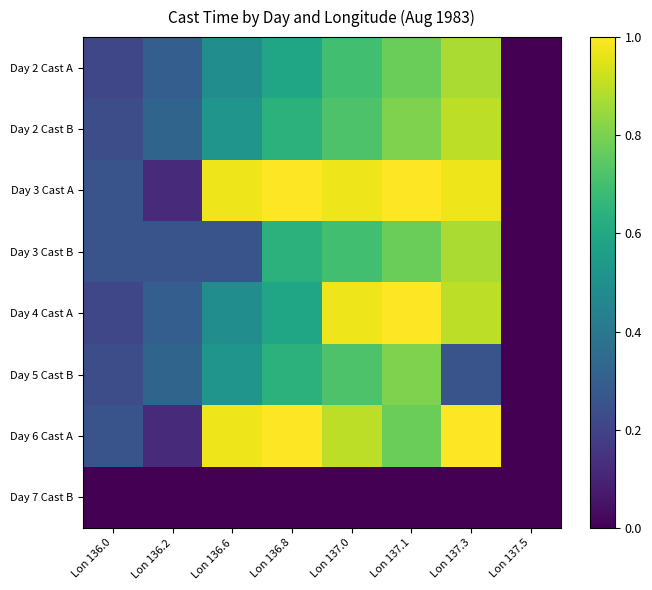

Reading right to left, list all the values displayed in this chart.

Day 2 Cast A: Lon 137.5=0.0	Lon 137.3=0.9	Lon 137.1=0.8	Lon 137.0=0.7	Lon 136.8=0.6	Lon 136.6=0.5	Lon 136.2=0.3	Lon 136.0=0.2
Day 2 Cast B: Lon 137.5=0.0	Lon 137.3=0.9	Lon 137.1=0.8	Lon 137.0=0.7	Lon 136.8=0.6	Lon 136.6=0.5	Lon 136.2=0.3	Lon 136.0=0.2
Day 3 Cast A: Lon 137.5=0.0	Lon 137.3=1.0	Lon 137.1=1.0	Lon 137.0=1.0	Lon 136.8=1.0	Lon 136.6=1.0	Lon 136.2=0.1	Lon 136.0=0.3
Day 3 Cast B: Lon 137.5=0.0	Lon 137.3=0.9	Lon 137.1=0.8	Lon 137.0=0.7	Lon 136.8=0.6	Lon 136.6=0.3	Lon 136.2=0.3	Lon 136.0=0.3
Day 4 Cast A: Lon 137.5=0.0	Lon 137.3=0.9	Lon 137.1=1.0	Lon 137.0=1.0	Lon 136.8=0.6	Lon 136.6=0.5	Lon 136.2=0.3	Lon 136.0=0.2
Day 5 Cast B: Lon 137.5=0.0	Lon 137.3=0.3	Lon 137.1=0.8	Lon 137.0=0.7	Lon 136.8=0.6	Lon 136.6=0.5	Lon 136.2=0.3	Lon 136.0=0.2
Day 6 Cast A: Lon 137.5=0.0	Lon 137.3=1.0	Lon 137.1=0.8	Lon 137.0=0.9	Lon 136.8=1.0	Lon 136.6=1.0	Lon 136.2=0.1	Lon 136.0=0.3
Day 7 Cast B: Lon 137.5=0.0	Lon 137.3=0.0	Lon 137.1=0.0	Lon 137.0=0.0	Lon 136.8=0.0	Lon 136.6=0.0	Lon 136.2=0.0	Lon 136.0=0.0